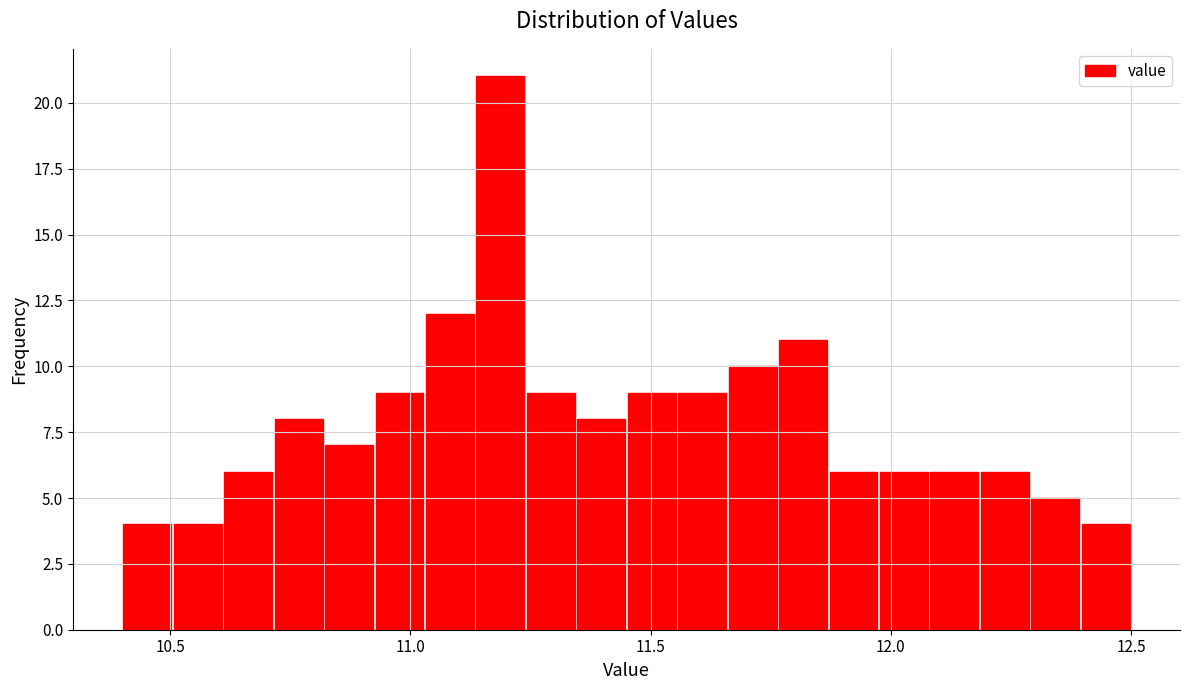

Around what value on the x-axis is the tallest bar? Give the approximate position of its centre, as read against the axis.

11.20